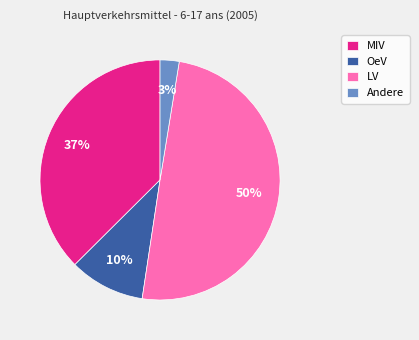

To the nearest percent, what portion does Andere represent?

3%